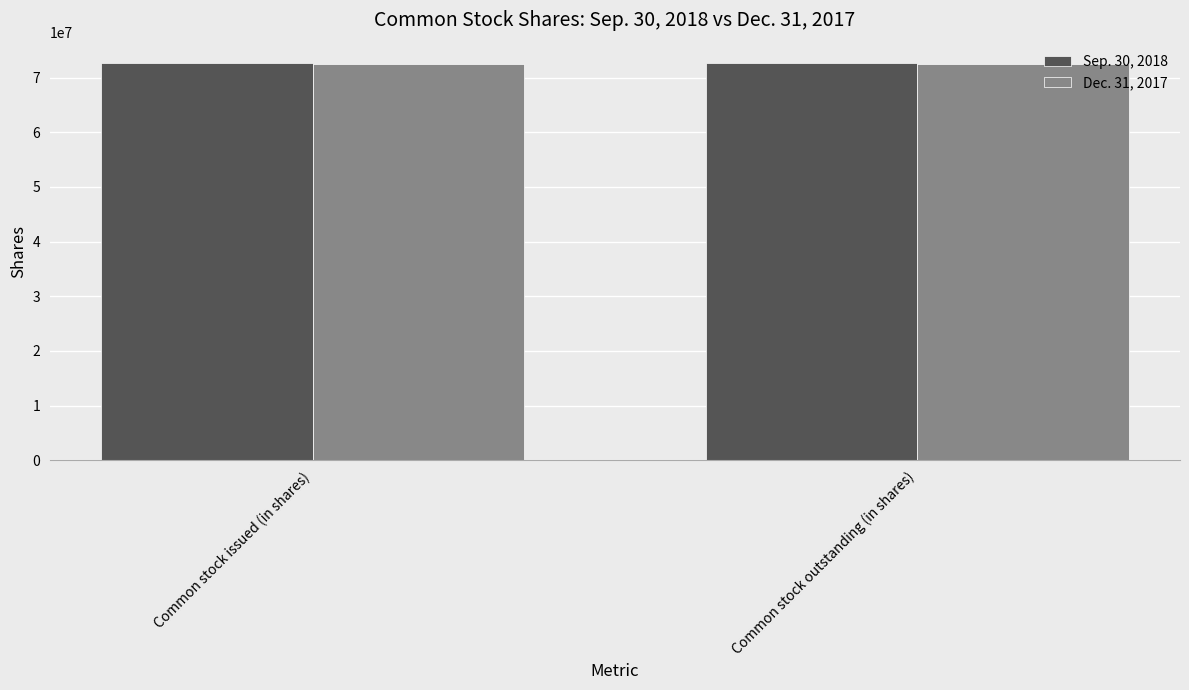

What is the greatest value displayed?

72740277